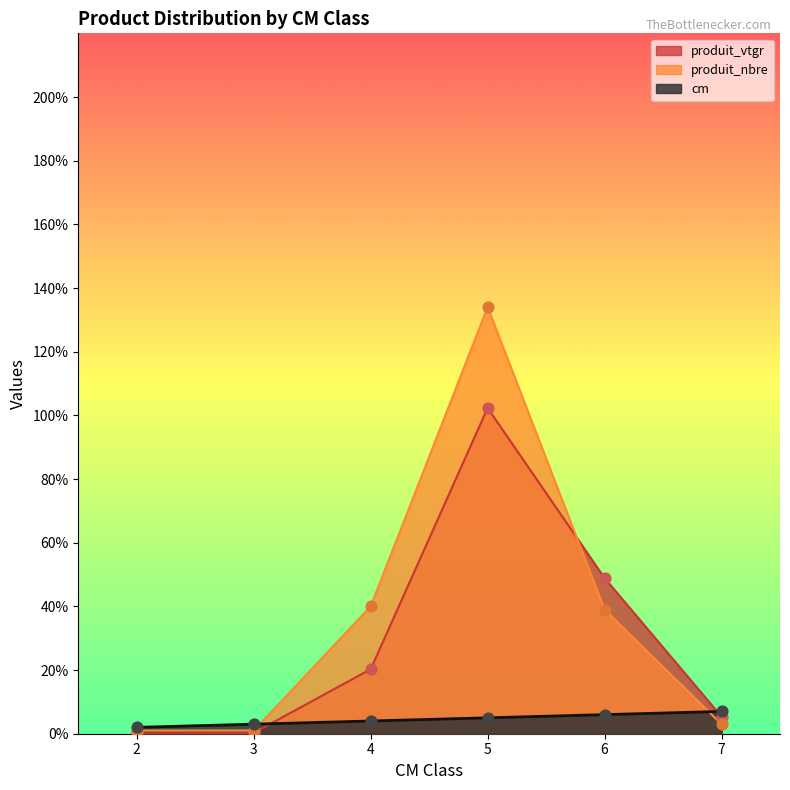

Is the value of cm at 3 greater than the value of produit_vtgr at 2?

Yes